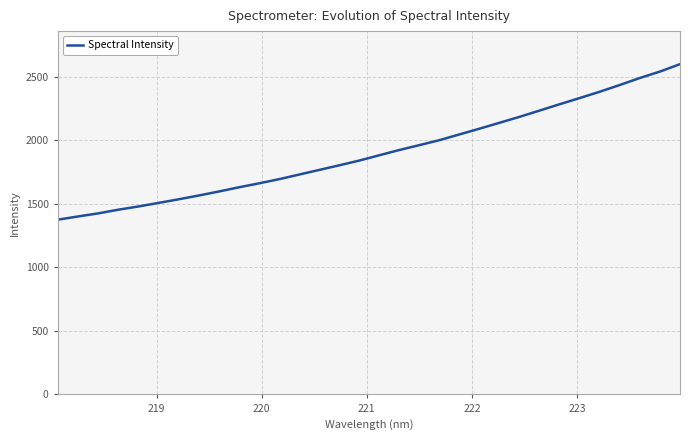

What is the greatest value displayed?

2598.5